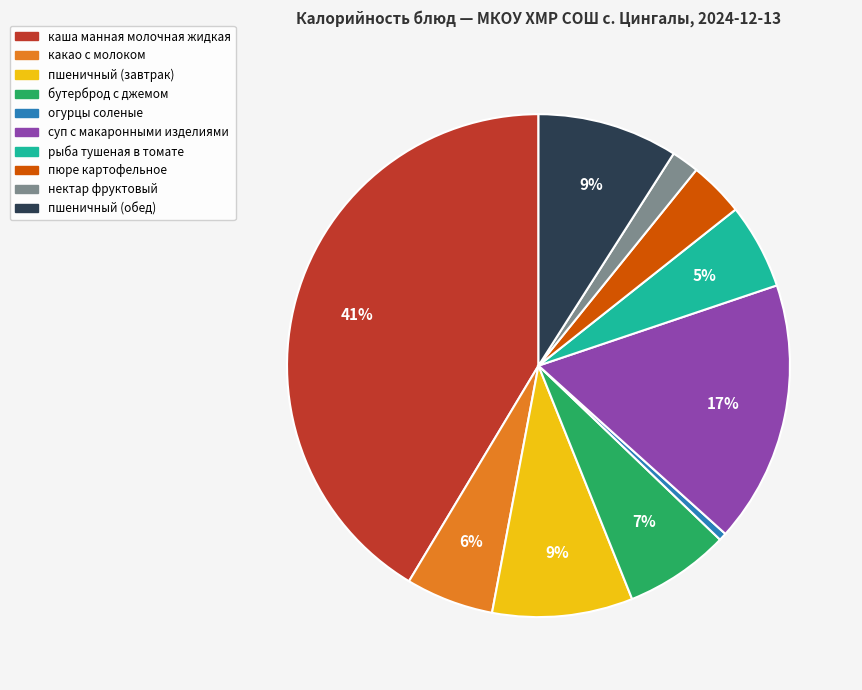

Which category has the biggest portion of the pie?

каша манная молочная жидкая